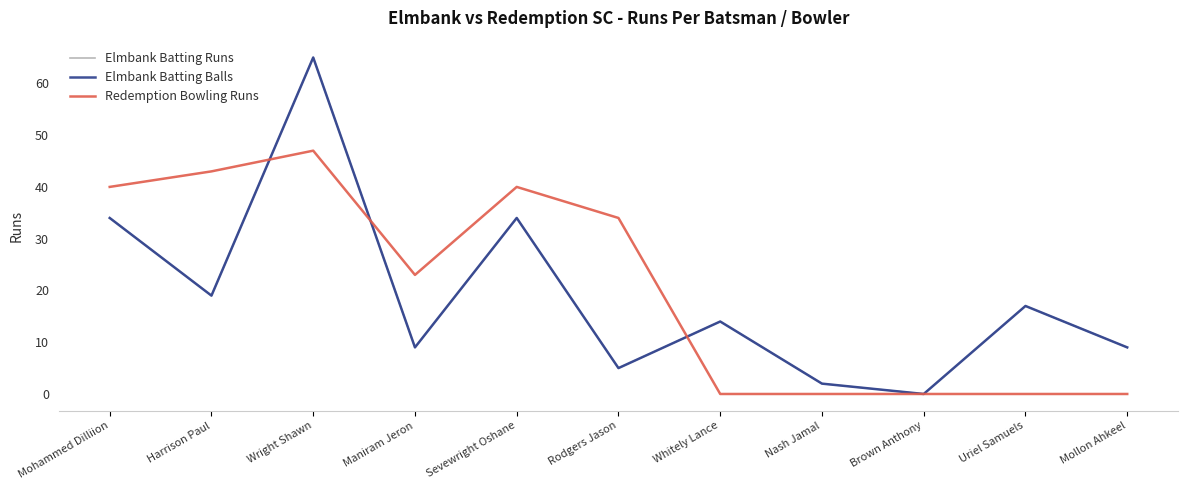

Is it true that Redemption Bowling Runs equals 34 at Rodgers Jason?

True